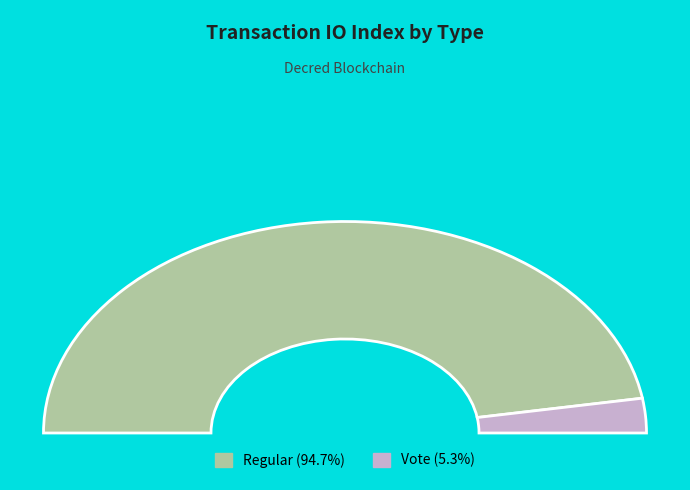

Do Regular and Vote together represent more than half of the pie?

Yes